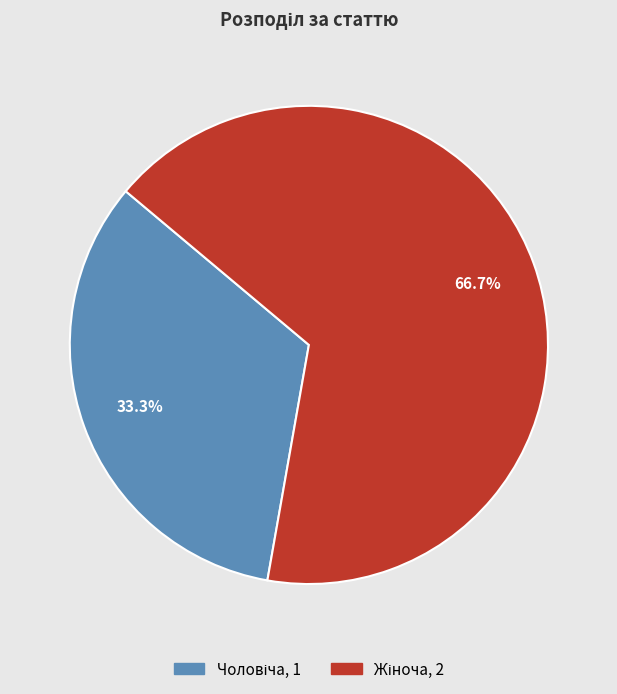

Does any single category account for the majority?

Yes